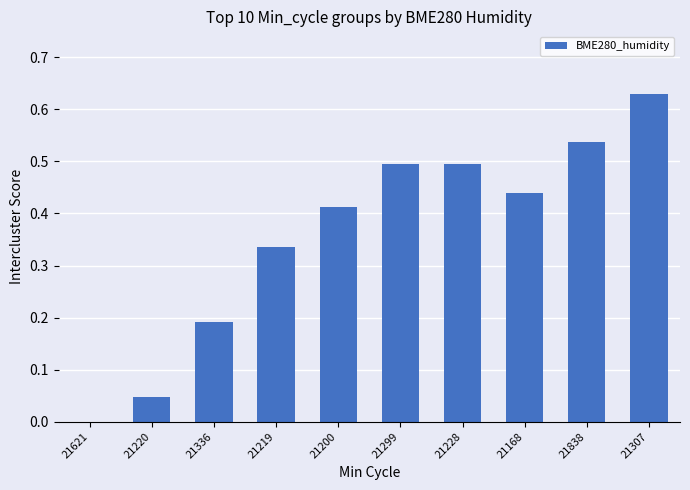

Count the number of categories in the chart.

10